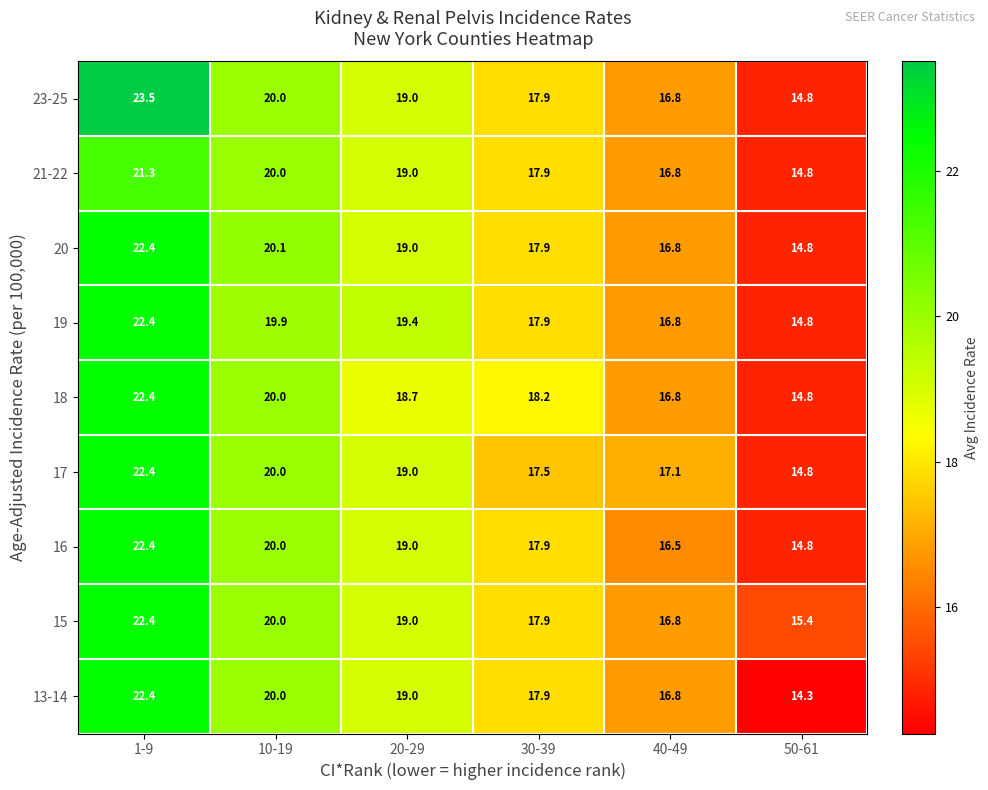

Which category has the highest value across all series?

1-9